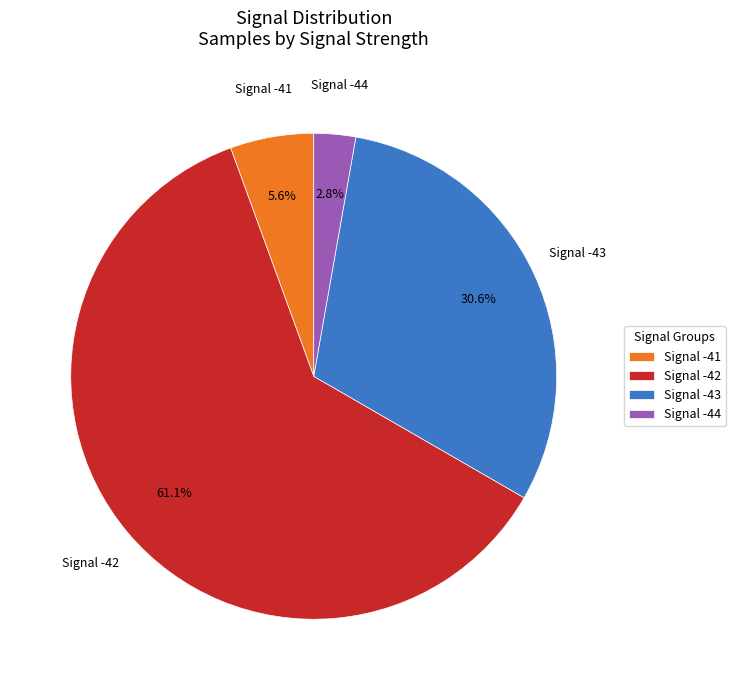

Between Signal -42 and Signal -43, which is larger?

Signal -42